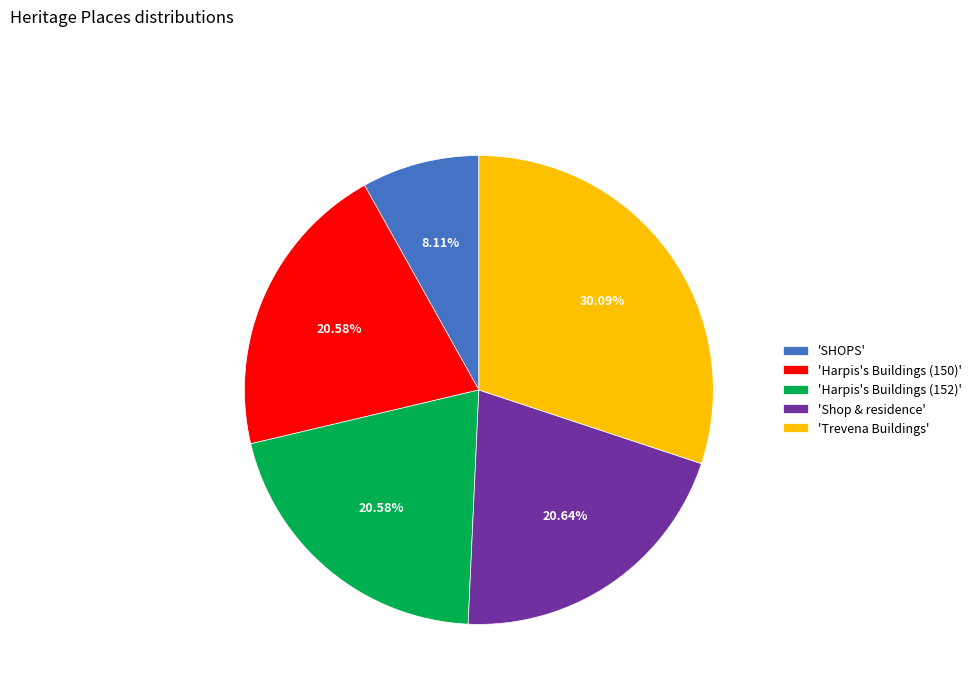

Count the number of slices in the pie.

5